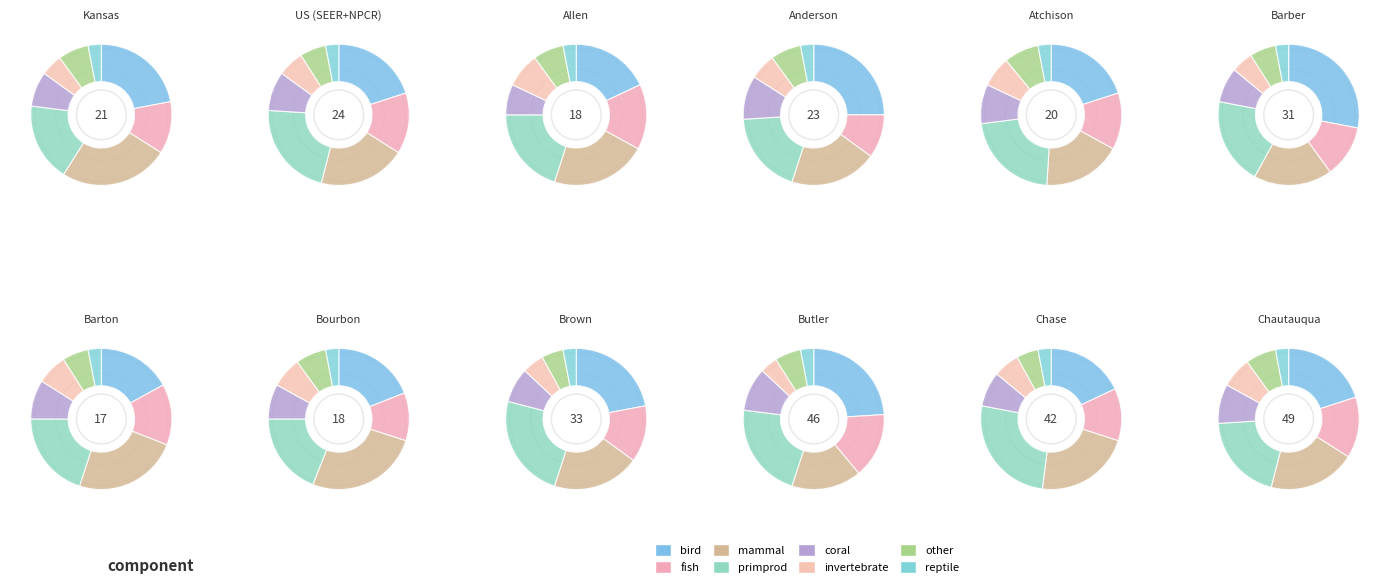

What is the total percentage of Kansas and US (SEER+NPCR)?

100.0%